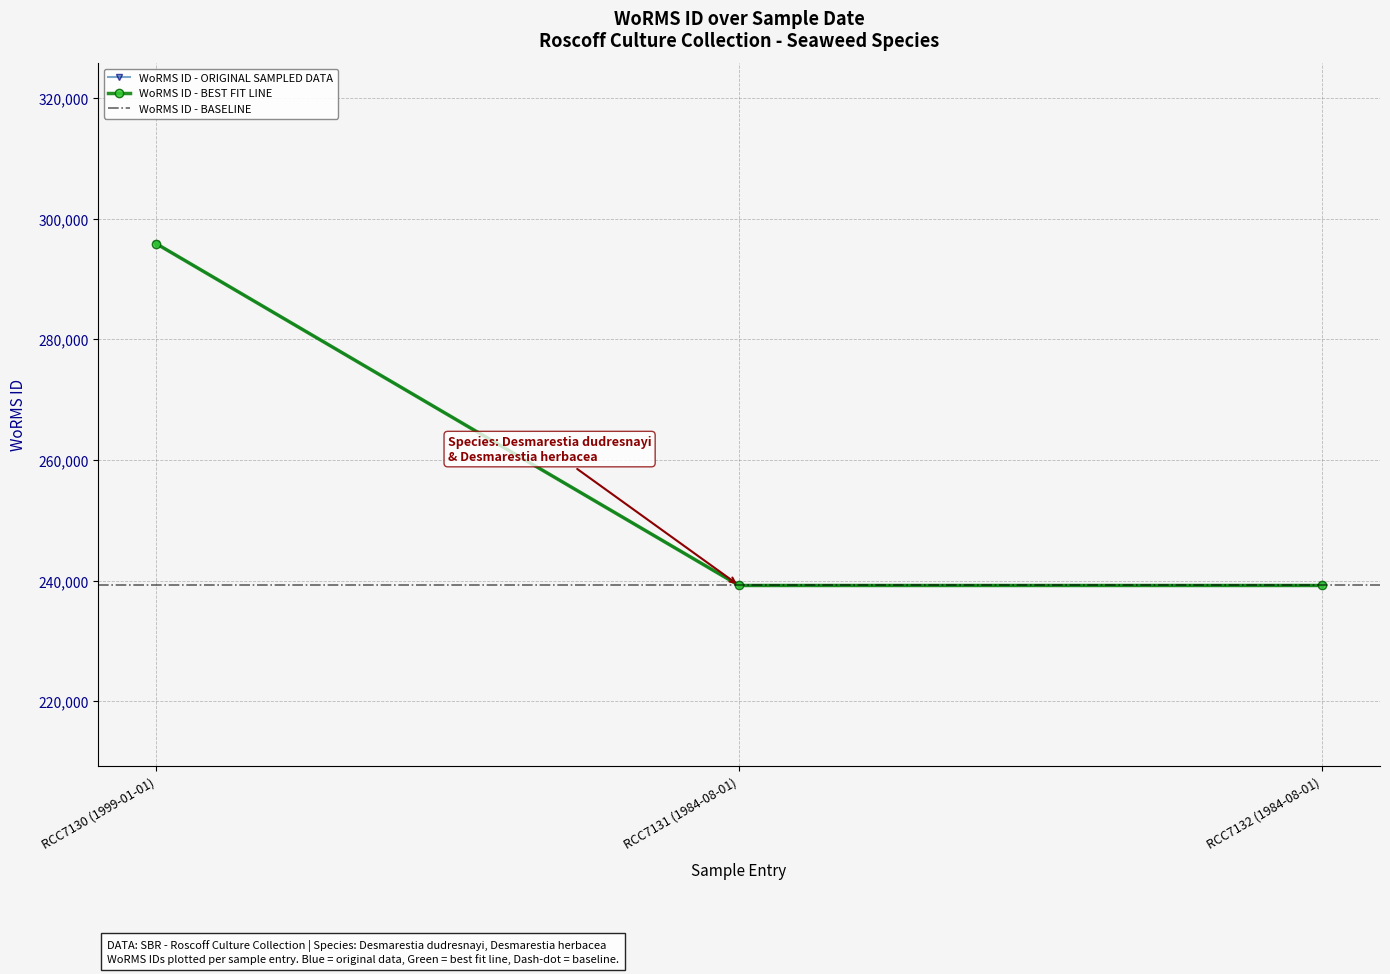

Rank the categories by value from highest to lowest.

RCC7130 (1999-01-01), RCC7131 (1984-08-01), RCC7132 (1984-08-01)